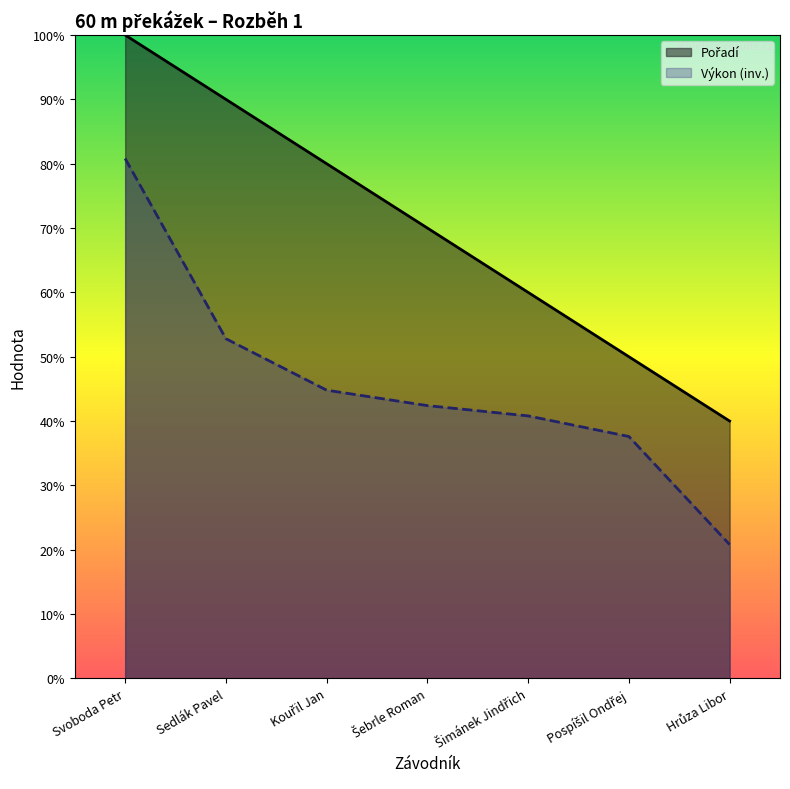

How many distinct data groups are displayed?

2